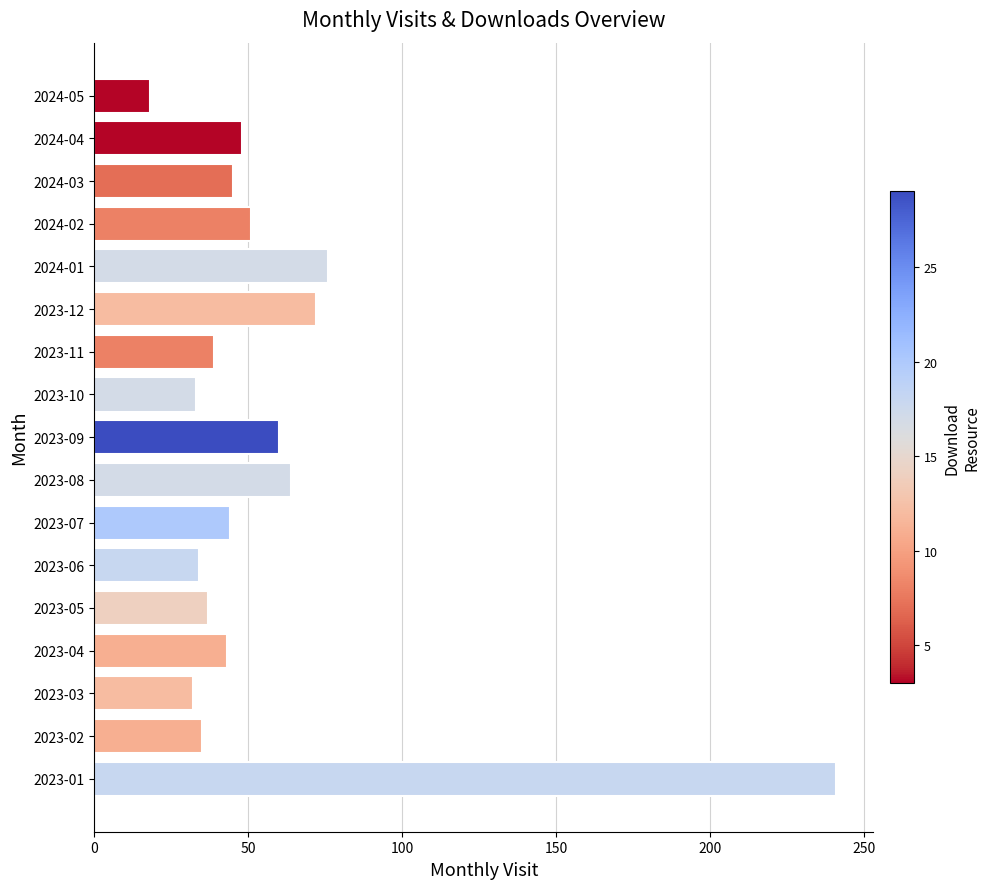

What is the difference between the maximum and minimum values?

223